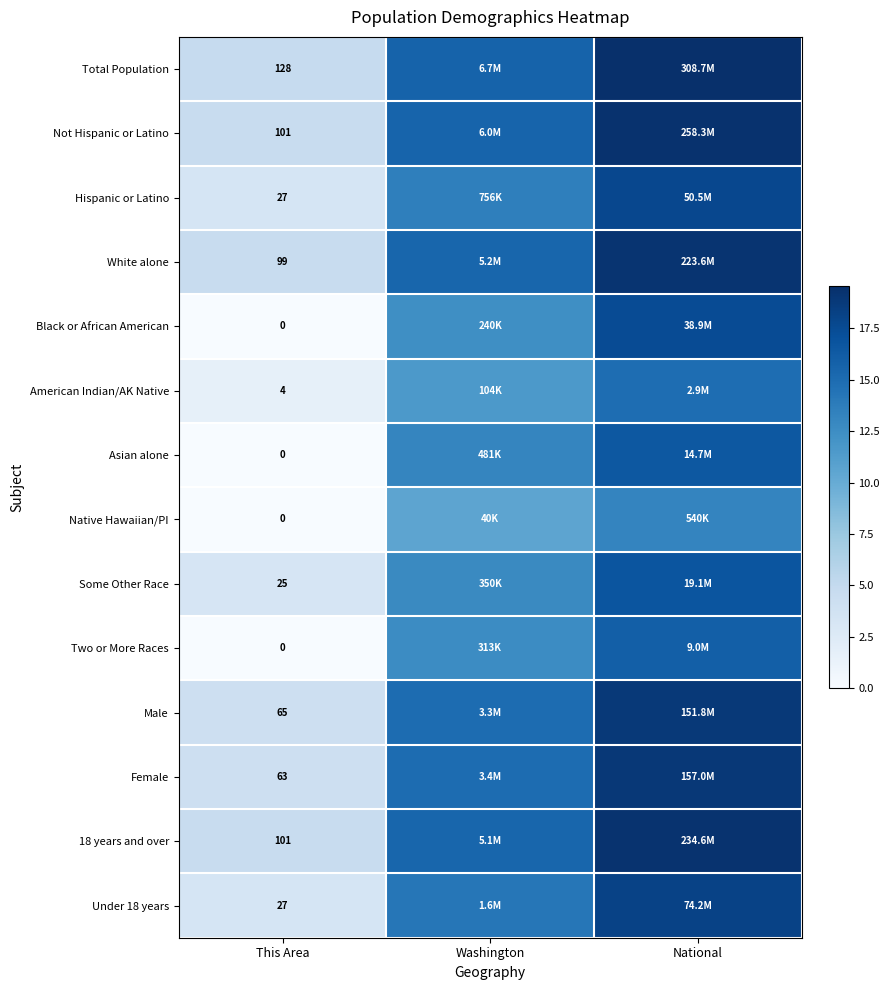

Rank the series at Washington from highest to lowest value.

Total Population, Not Hispanic or Latino, White alone, 18 years and over, Female, Male, Under 18 years, Hispanic or Latino, Asian alone, Some Other Race, Two or More Races, Black or African American, American Indian/AK Native, Native Hawaiian/PI